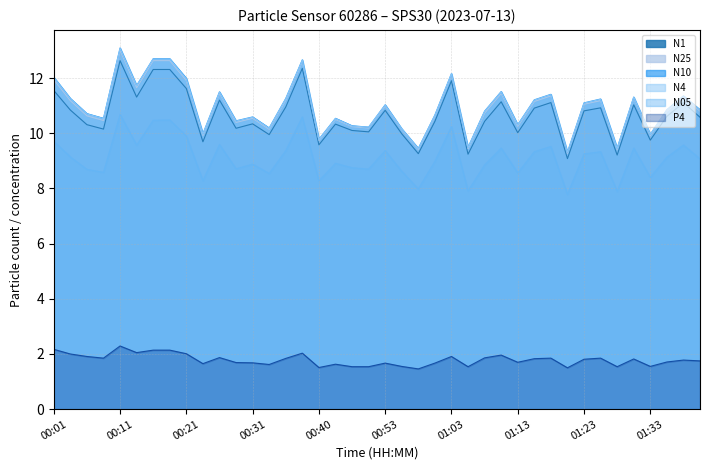

Read the N05 value at 01:00.

9.0